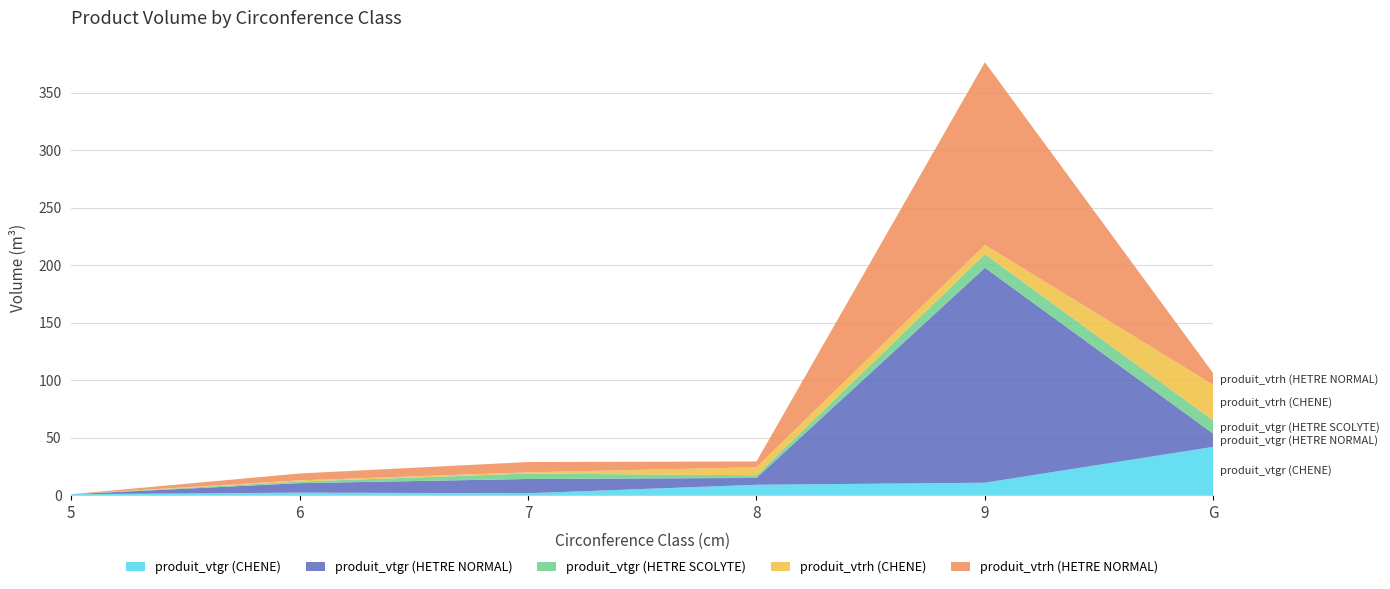

Reading left to right, what are all the values shown in this chart?

produit_vtgr (CHENE): 0.7	2.0	1.5	8.9	10.7	41.9
produit_vtgr (HETRE NORMAL): 0.0	8.3	12.4	6.0	187.1	11.4
produit_vtgr (HETRE SCOLYTE): 0.0	1.4	4.7	2.3	11.9	11.5
produit_vtrh (CHENE): 0.0	1.0	1.0	7.0	8.0	31.0
produit_vtrh (HETRE NORMAL): 0.0	6.0	9.0	5.0	159.0	10.0